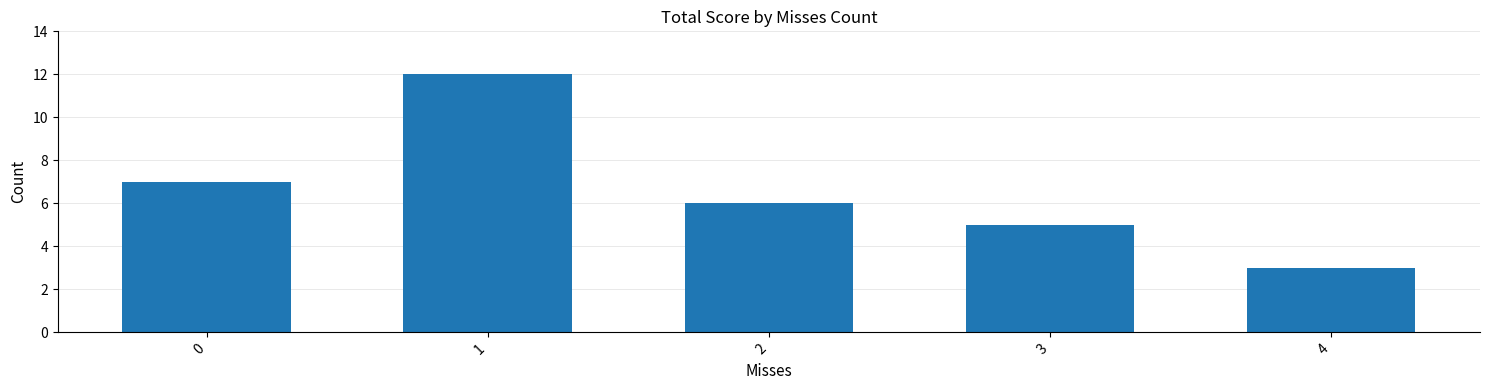

What is the ratio of the value at 4 to the value at 3?

0.6